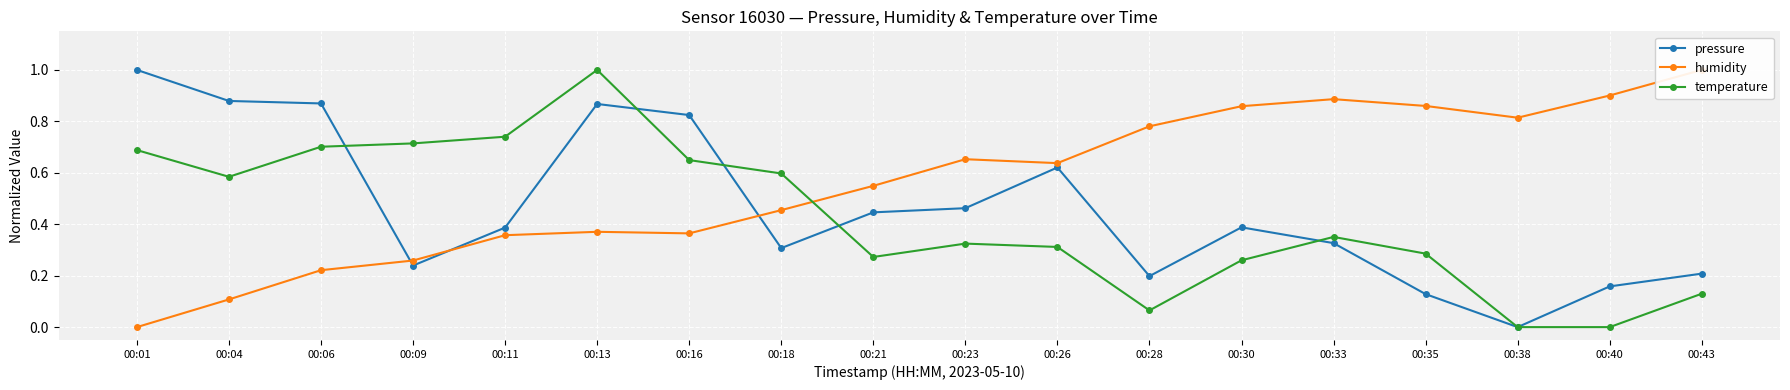

Where do pressure and temperature first cross each other?

00:06 and 00:09